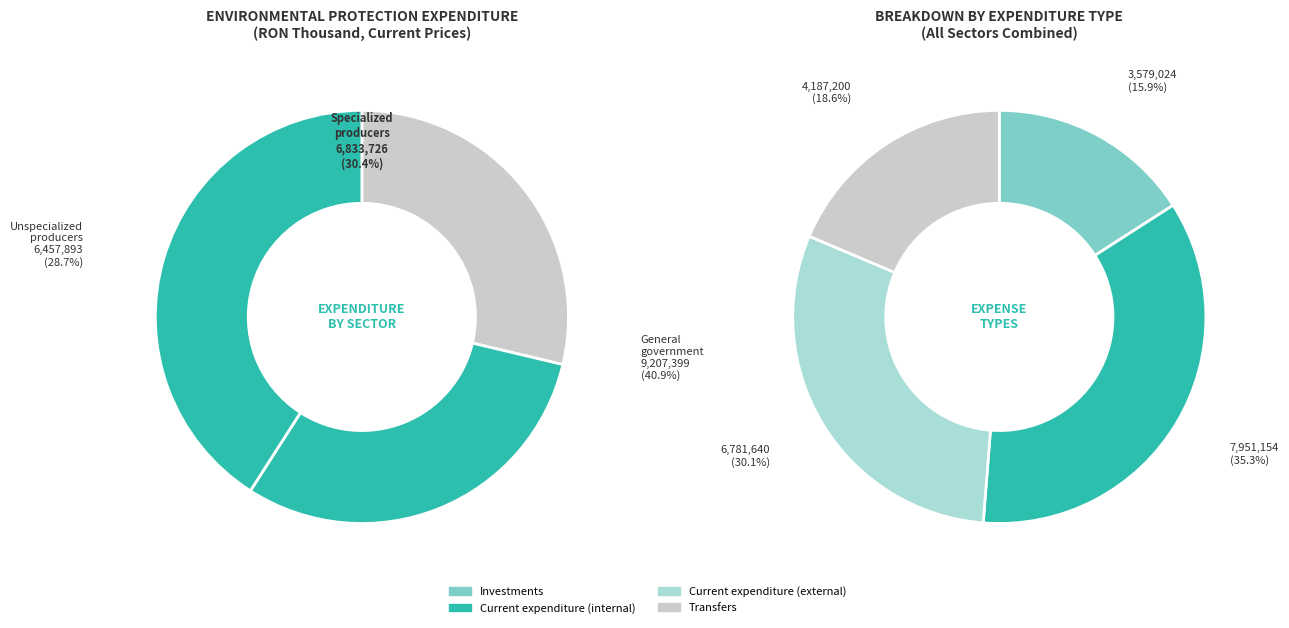

To the nearest percent, what is the combined percentage of General government and Unspecialized producers?

70%